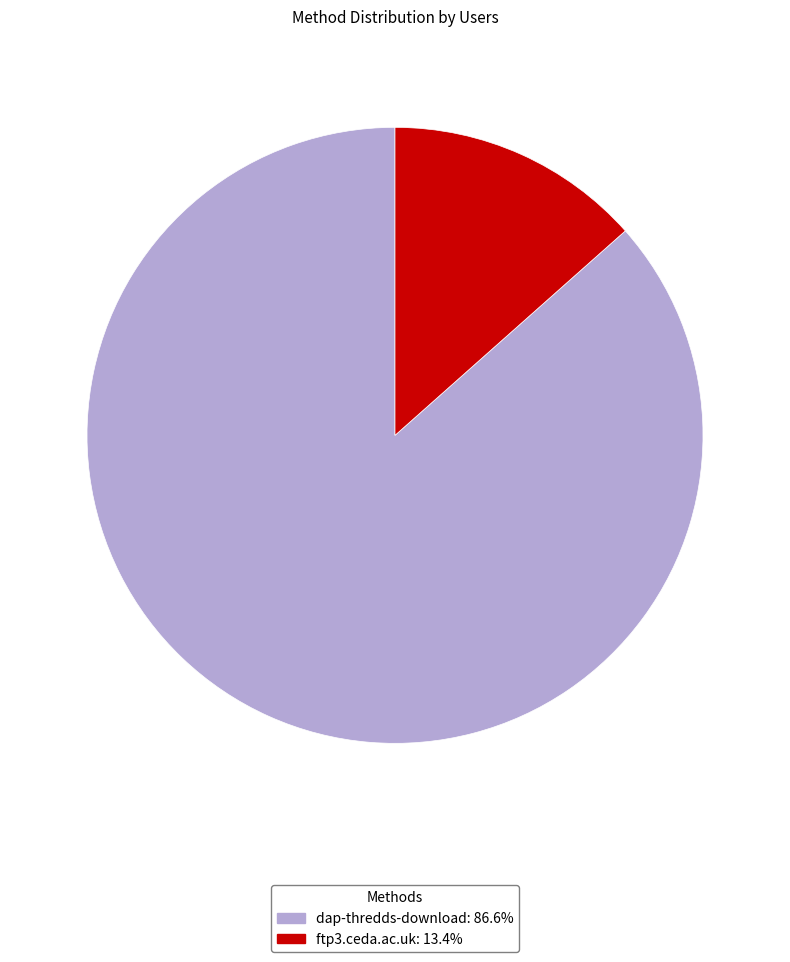

Is the sum of ftp3.ceda.ac.uk and dap-thredds-download greater than half?

Yes